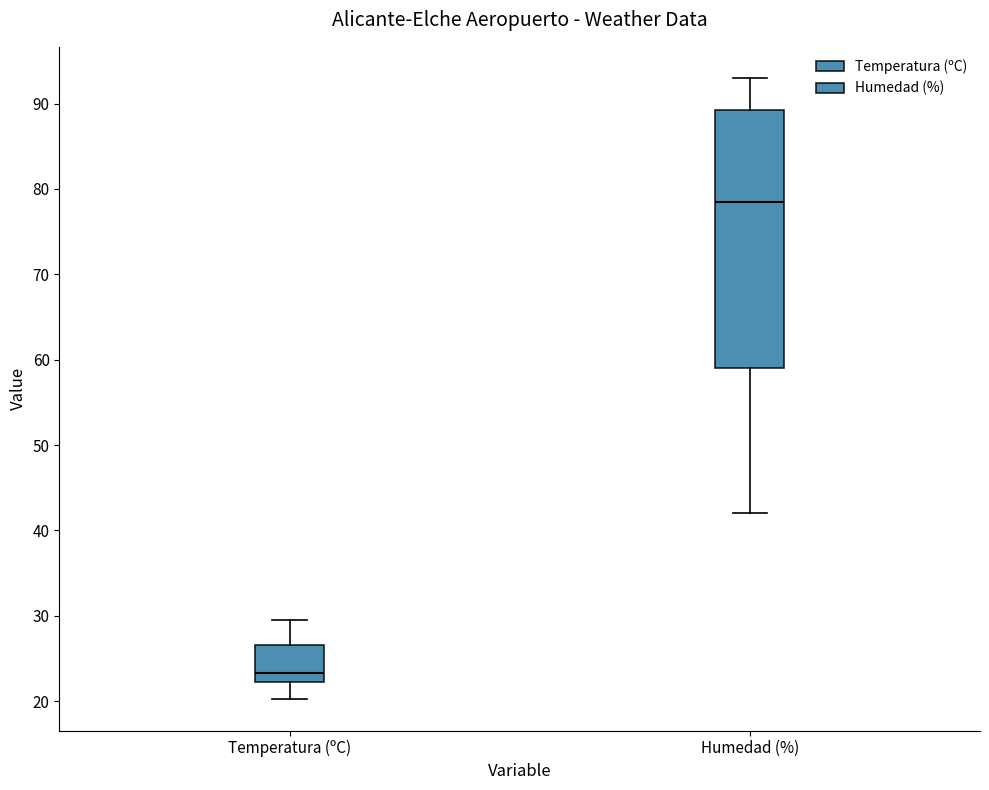

Reading left to right, transcribe this box plot: for each box, give where its median line is, the range the box spans, and where its two whiskers end, as read against the y-axis. The values are not printed on the chart, so give them approximately, as read against the axis.

Temperatura (ºC): median 23, box 22 to 27, whiskers 20 to 30
Humedad (%): median 79, box 59 to 89, whiskers 42 to 93